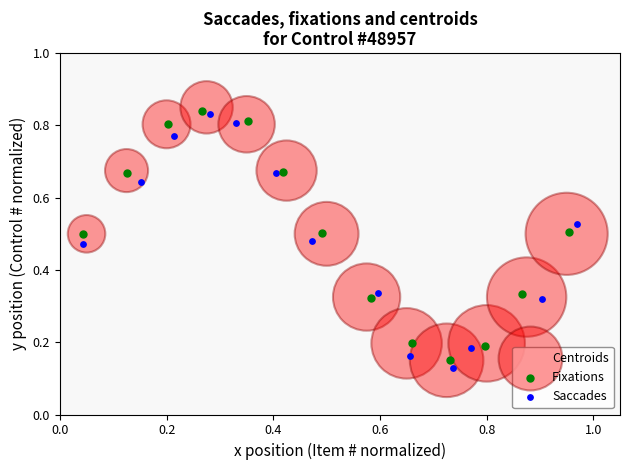

Which series has the largest Y range (max minus min)?

Saccades